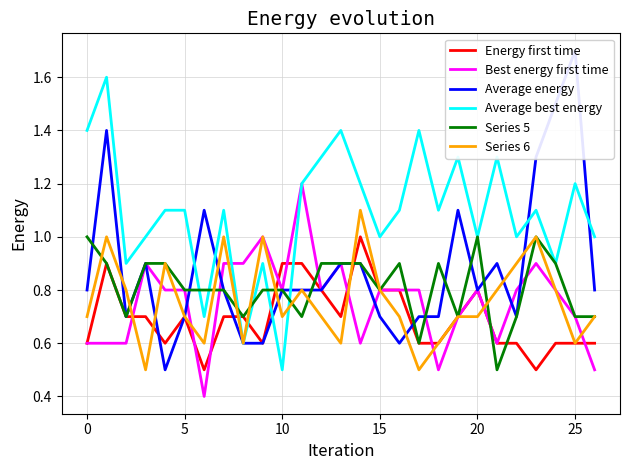

Which series has the largest total across all categories?

Average best energy